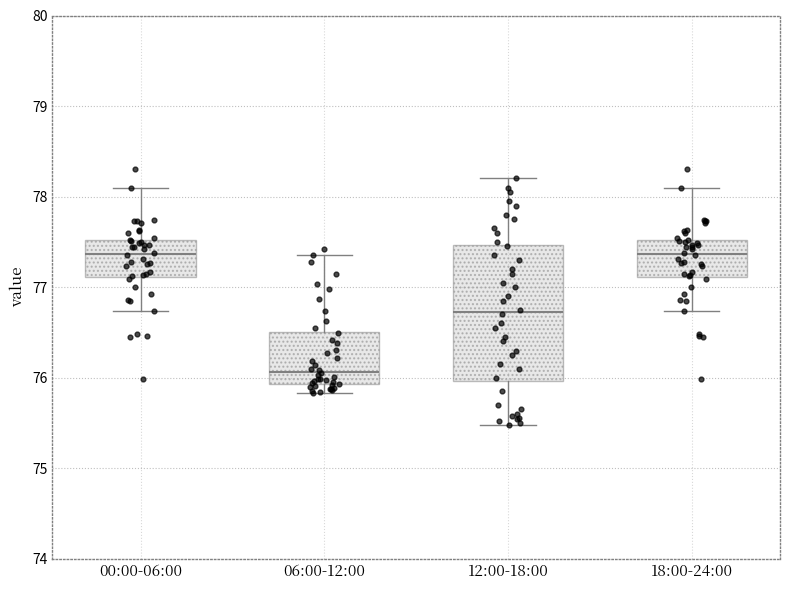

Which box has the lowest median line?

06:00-12:00